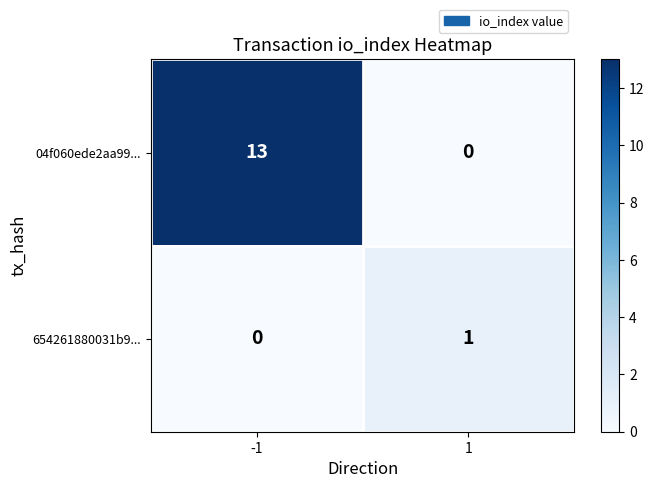

Is it true that 654261880031b9... equals 0 at -1?

True